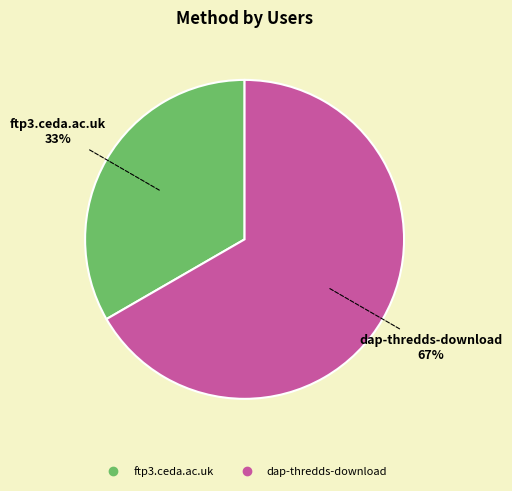

Approximately how many times larger is the value at ftp3.ceda.ac.uk compared to dap-thredds-download?

0.5